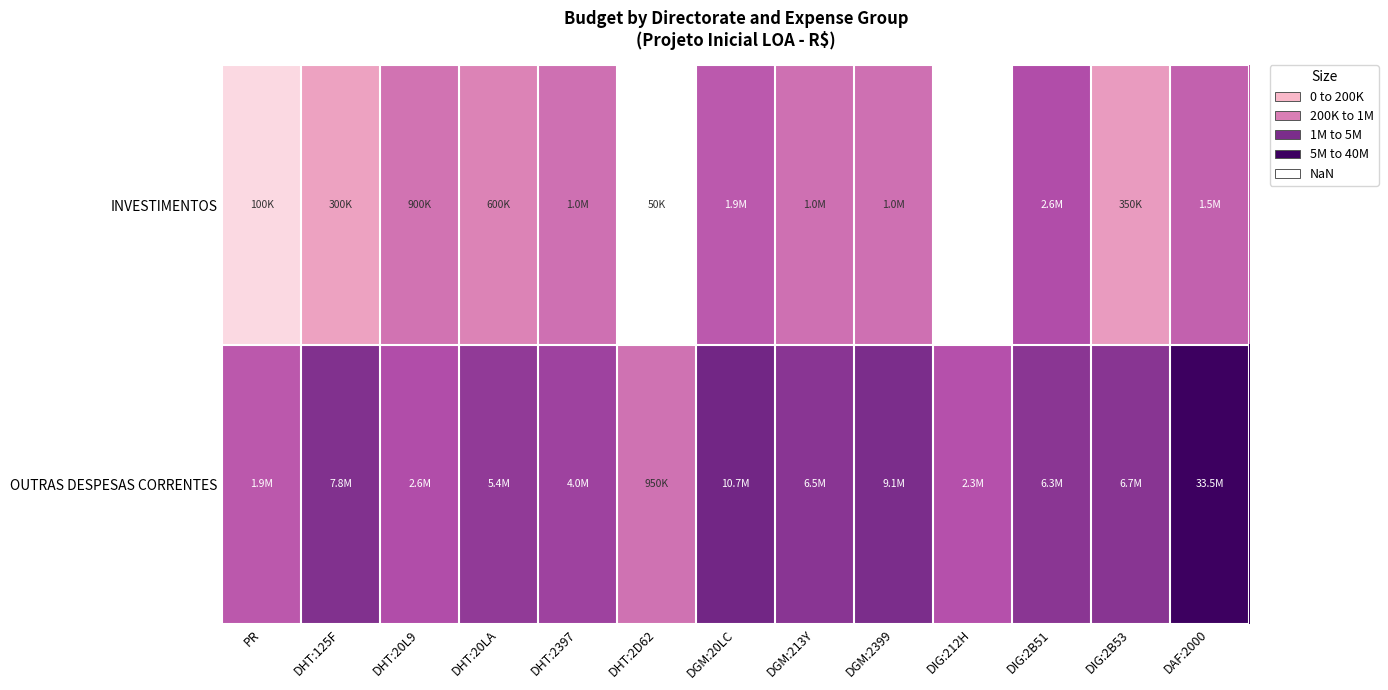

At how many categories does at least one series exceed 5?

13